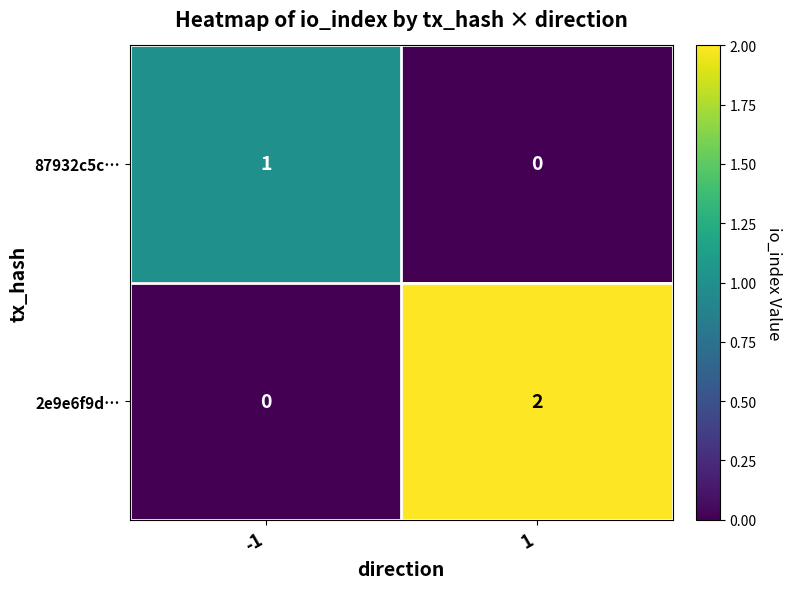

The 87932c5c… series shows 0 at -1. True or false?

False